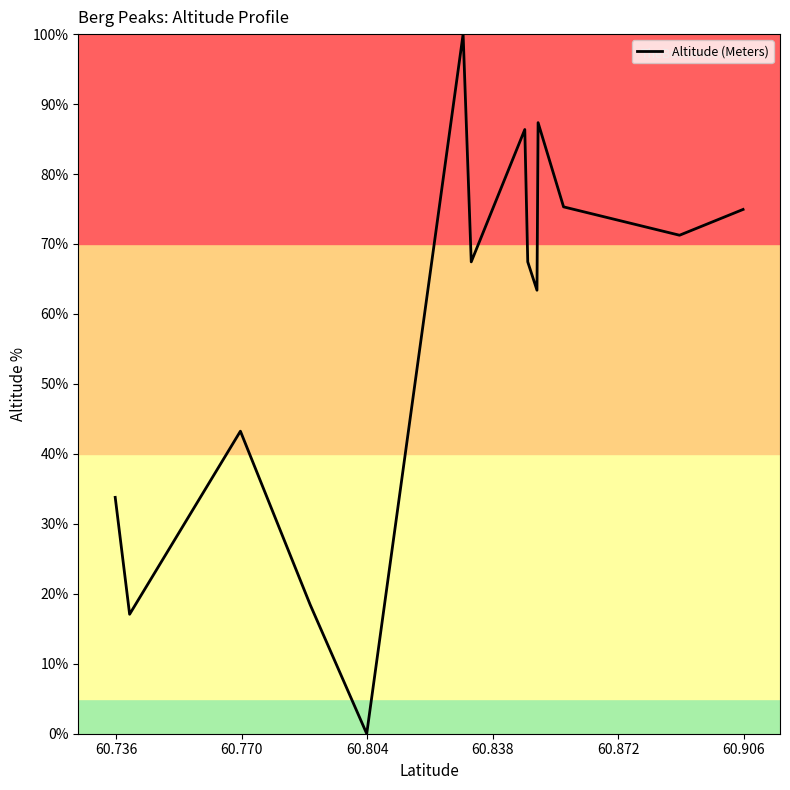

What is the approximate value at 60.736?

33.8